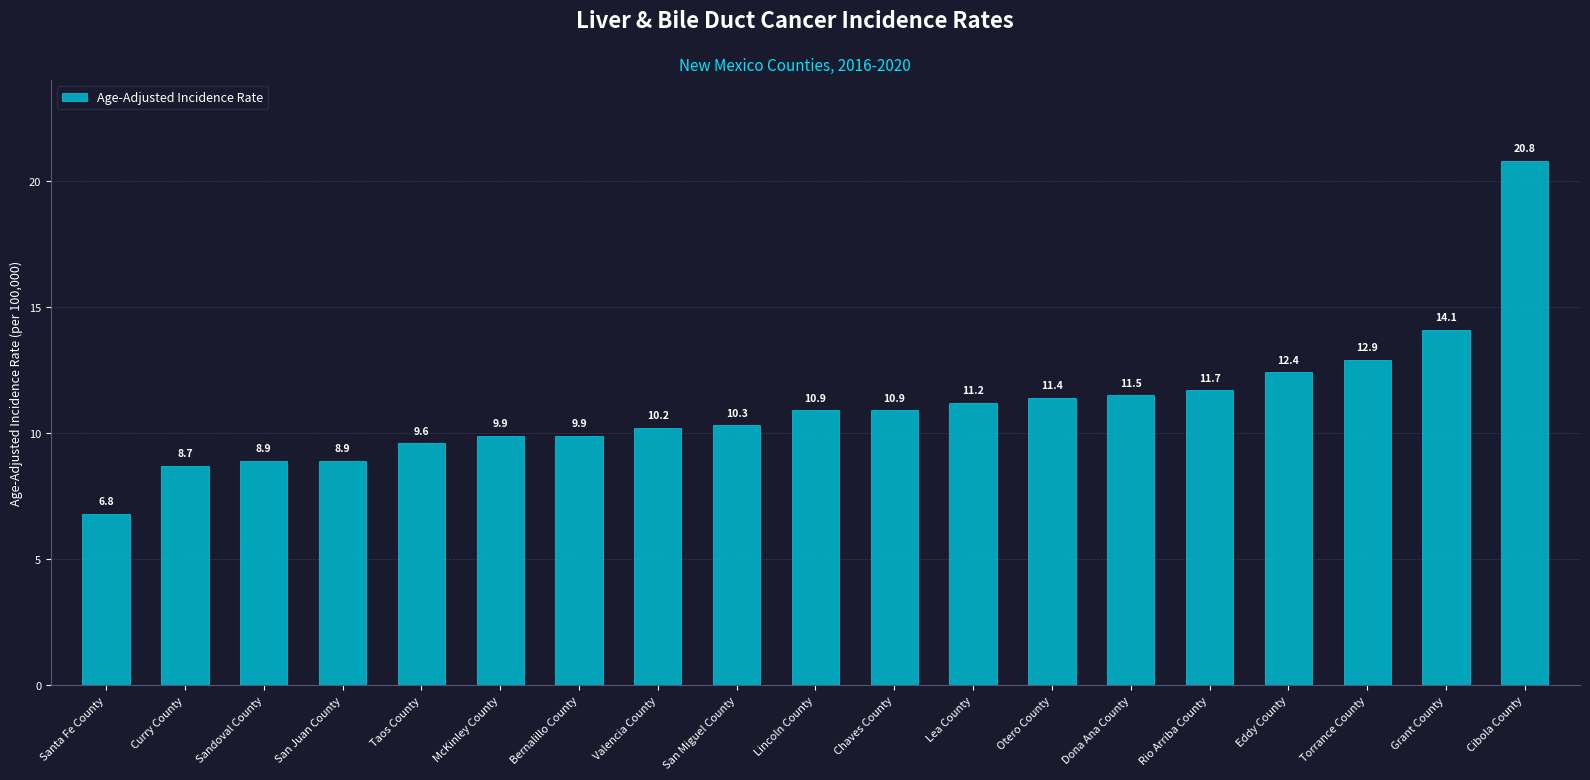

Is it true that the value at Lincoln County is 19.3?

False